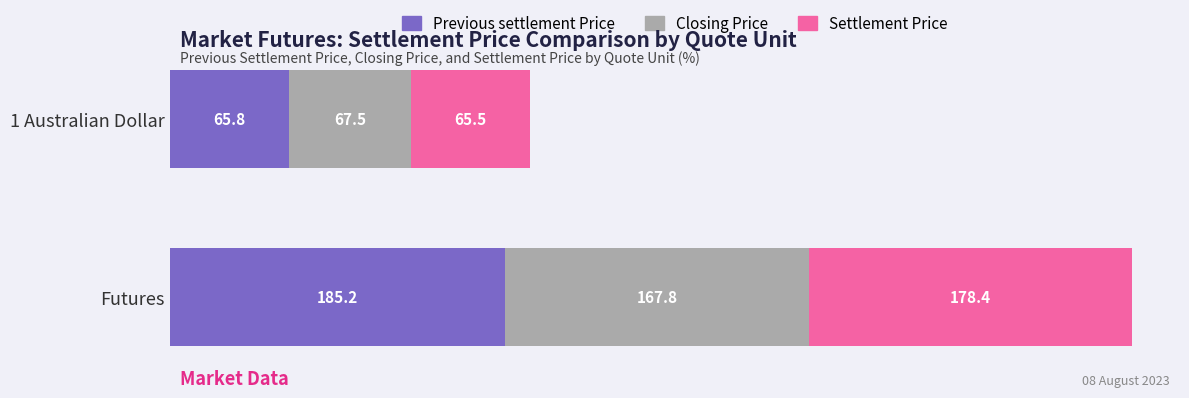

What is the sum of all Previous settlement Price values?

251.0